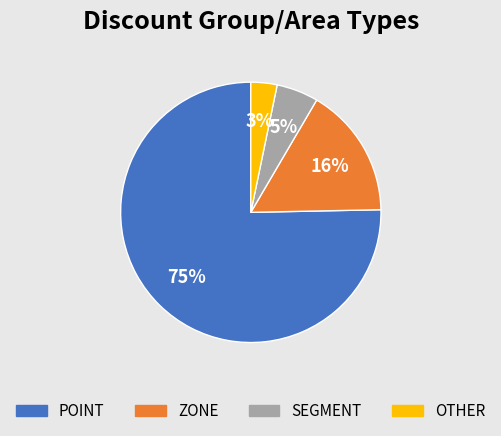

To the nearest percent, what portion does ZONE represent?

16%